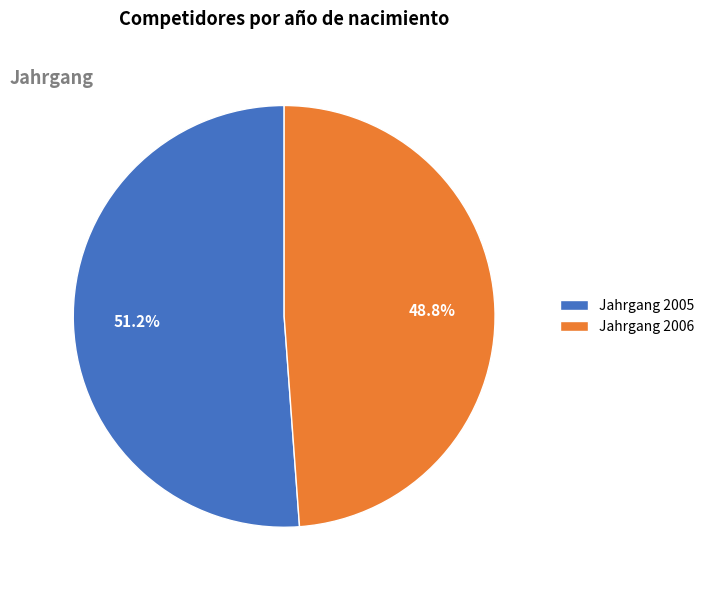

Between Jahrgang 2005 and Jahrgang 2006, which is larger?

Jahrgang 2005